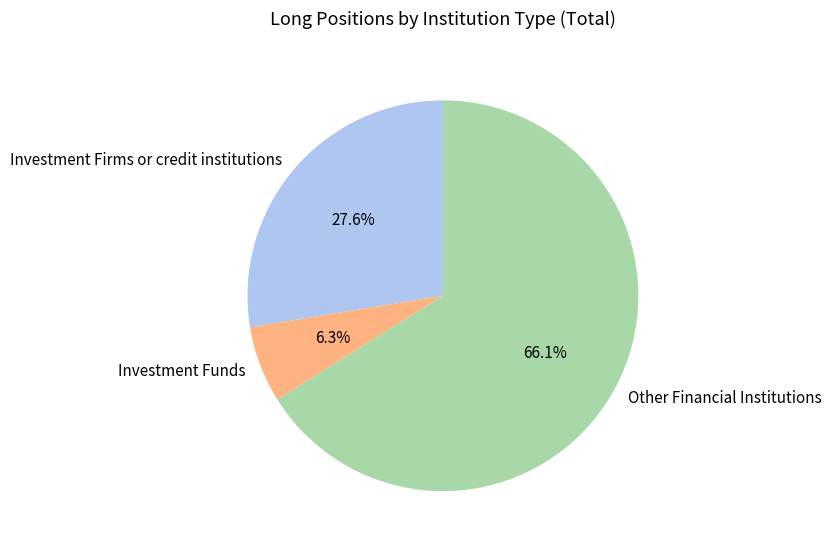

Is there a majority slice in this chart?

Yes